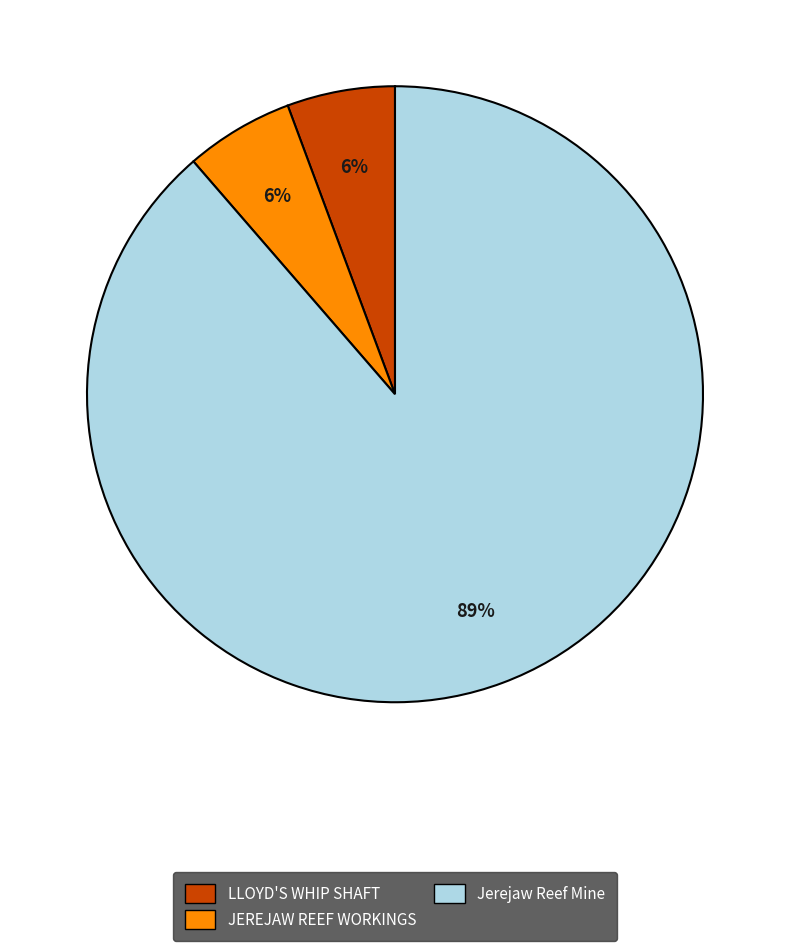

Which slice is the largest?

Jerejaw Reef Mine